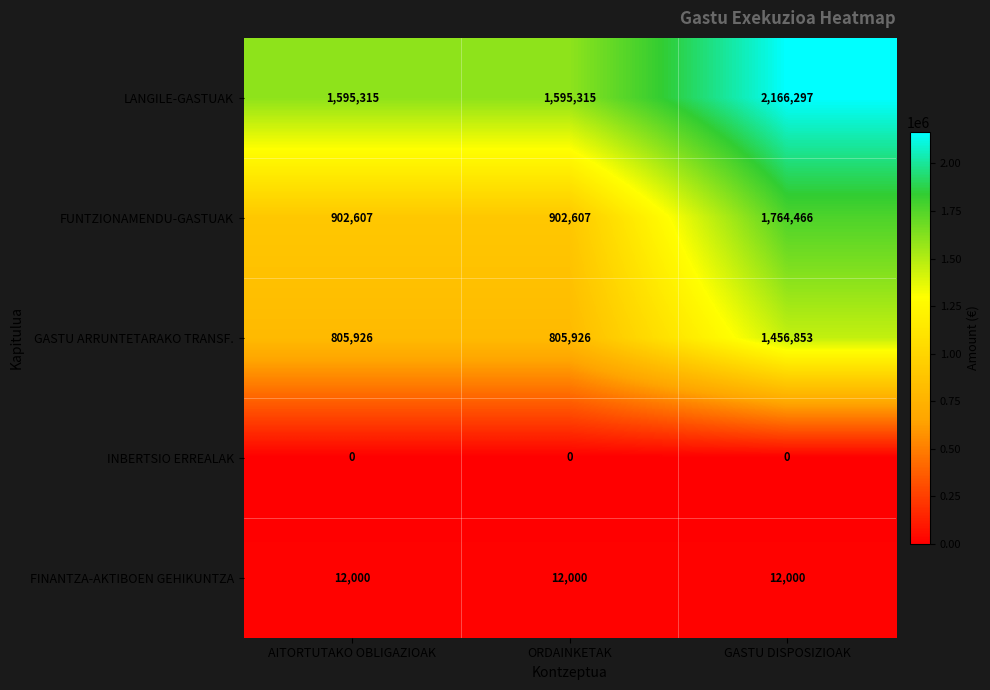

What is the difference between the maximum and minimum values in the FUNTZIONAMENDU-GASTUAK series?

861859